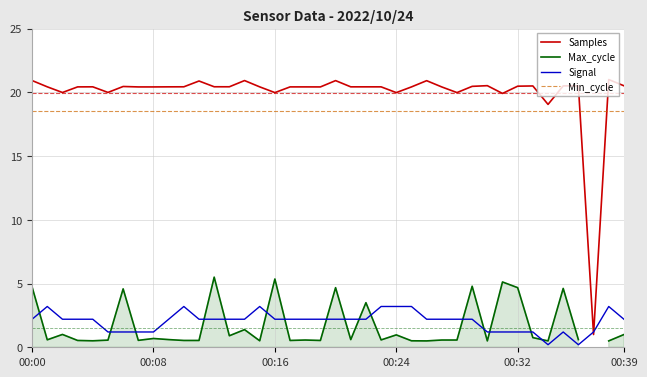

How many lines are shown in the chart?

4